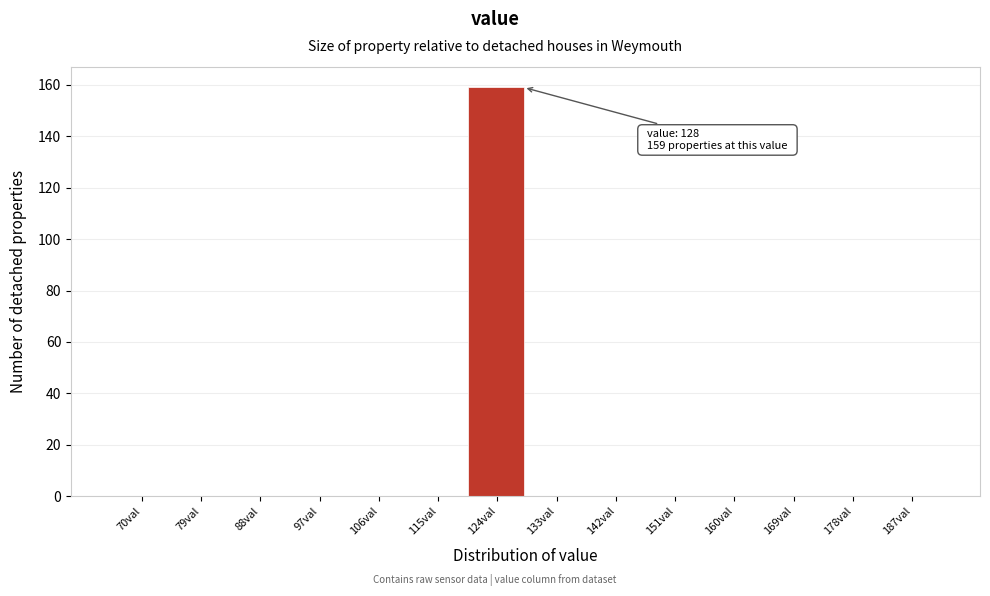

Reading left to right, what are all the values shown in this chart?

70val=0	79val=0	88val=0	97val=0	106val=0	115val=0	124val=159	133val=0	142val=0	151val=0	160val=0	169val=0	178val=0	187val=0